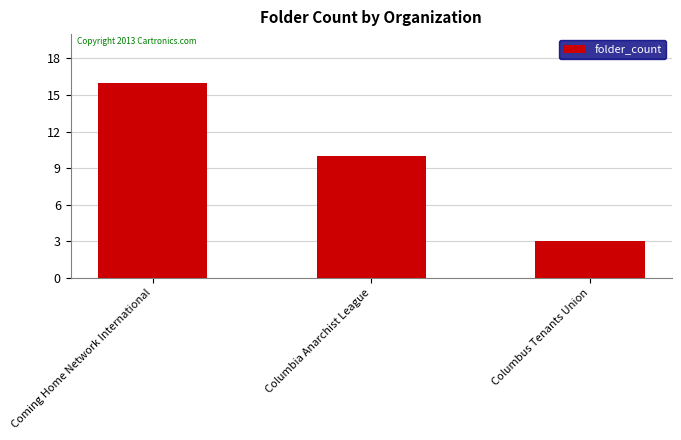

The value at Columbia Anarchist League is 3. True or false?

False